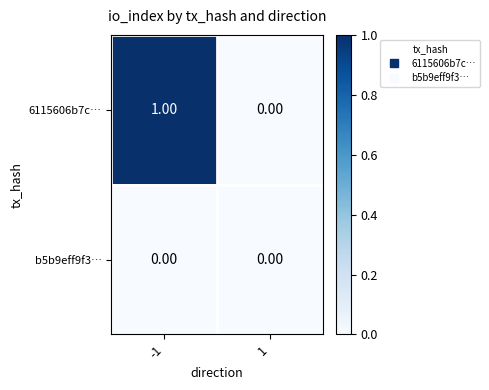

Which series has the largest total across all categories?

6115606b7c…